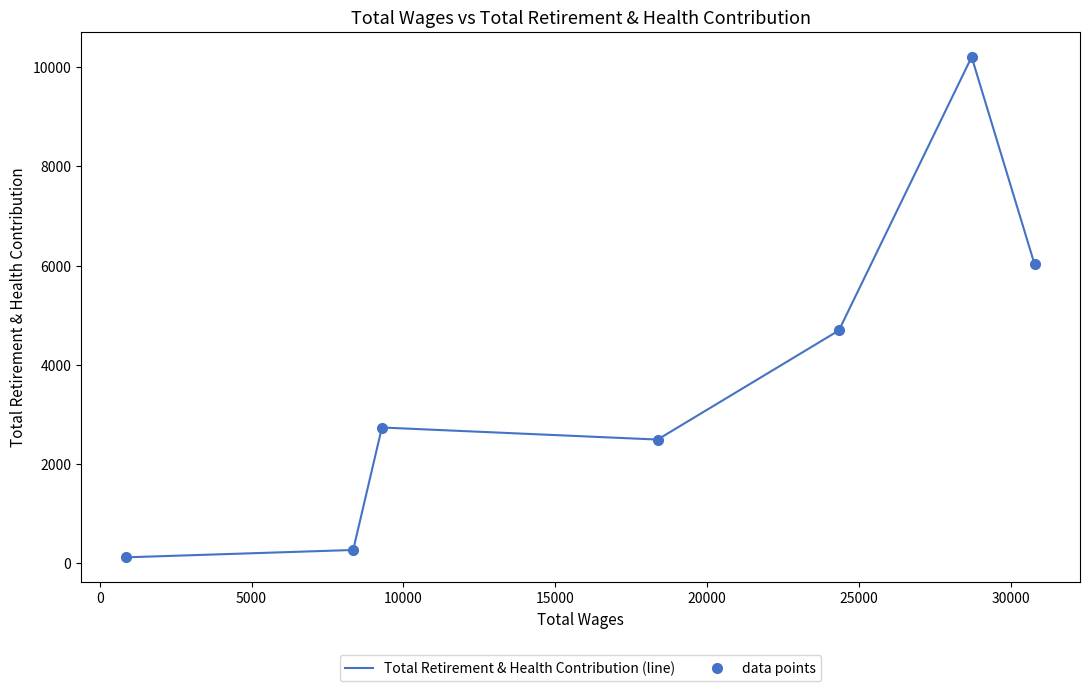

How many interior local peaks does the data points series have?

2